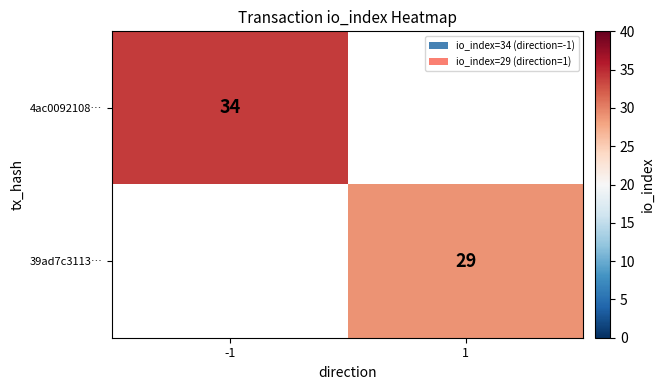

The 4ac0092108… series shows 34 at -1. True or false?

True